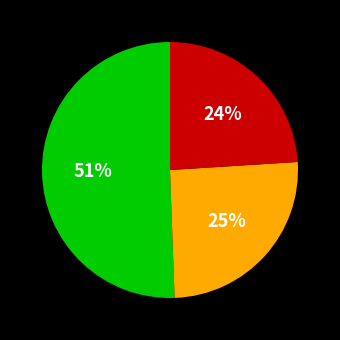

Is there a majority slice in this chart?

Yes